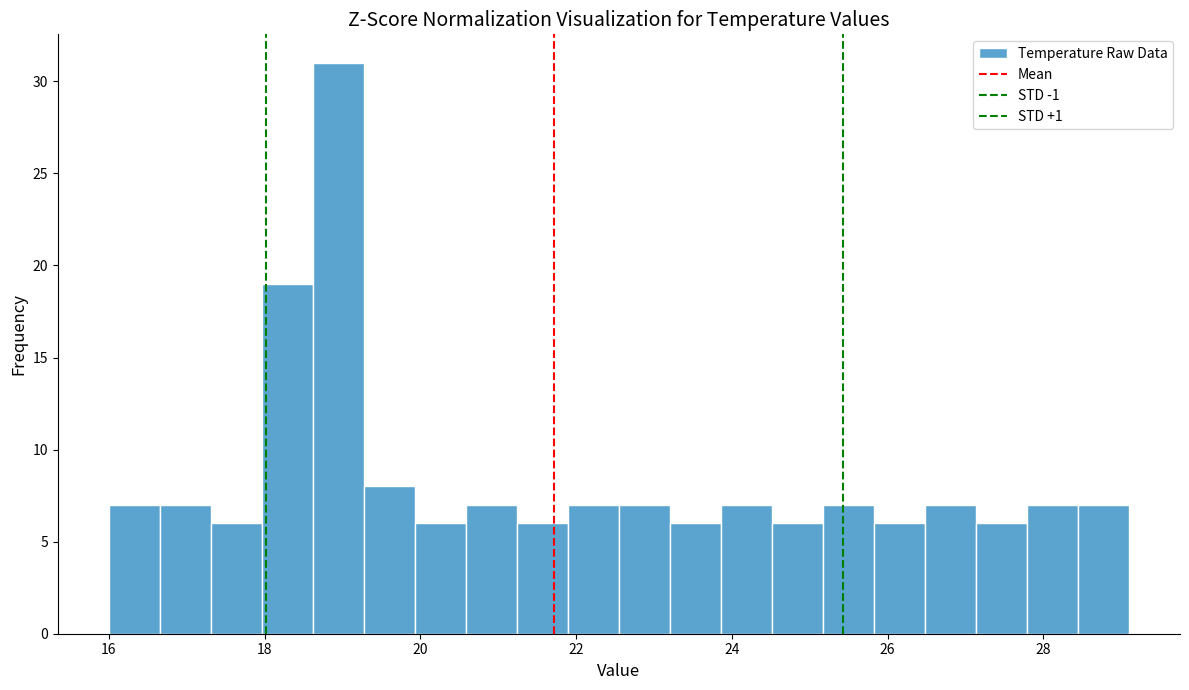

Read against the x-axis, roughly where is the centre of the tallest bar?

19.0